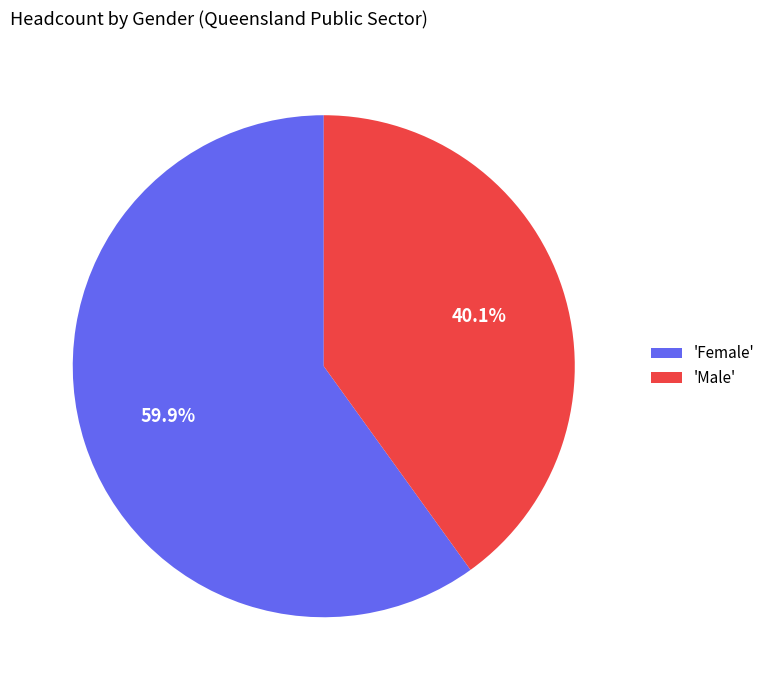

Is there a majority slice in this chart?

Yes